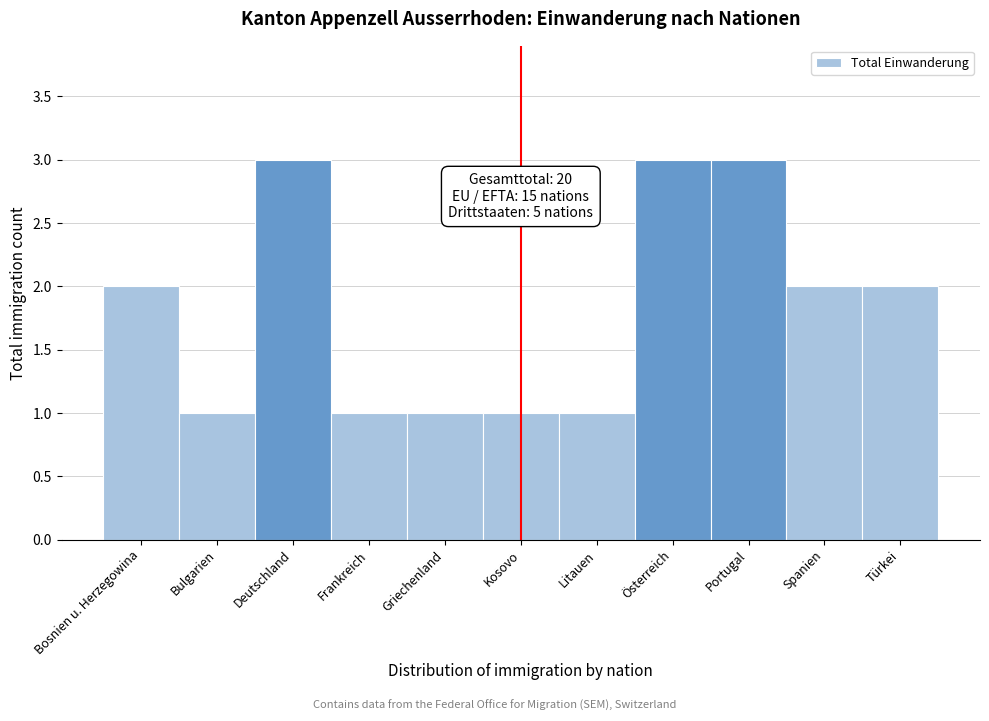

Reading right to left, list all the values displayed in this chart.

Türkei=2	Spanien=2	Portugal=3	Österreich=3	Litauen=1	Kosovo=1	Griechenland=1	Frankreich=1	Deutschland=3	Bulgarien=1	Bosnien u. Herzegowina=2